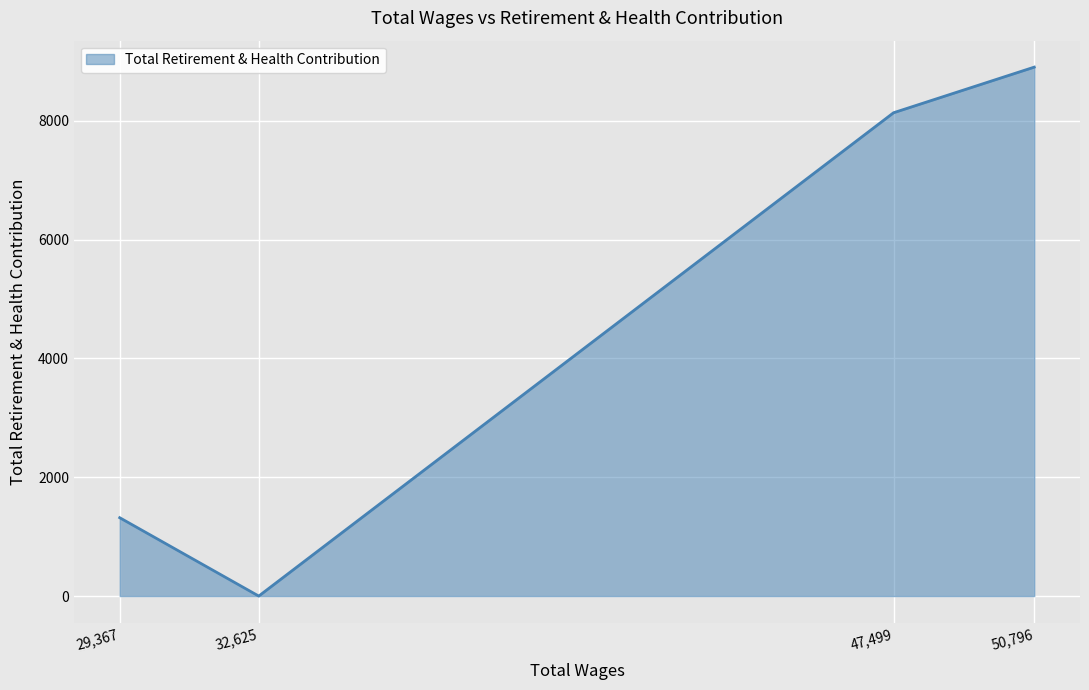

At which label is the value closest to 4452?

29,367